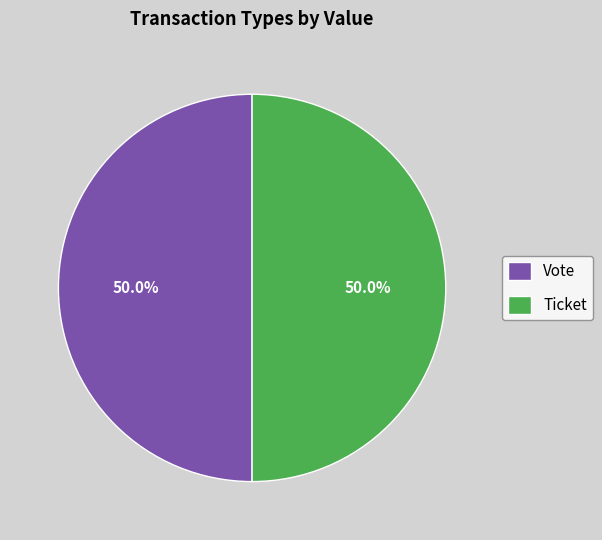

How much of the chart is everything except Vote?

50.0%